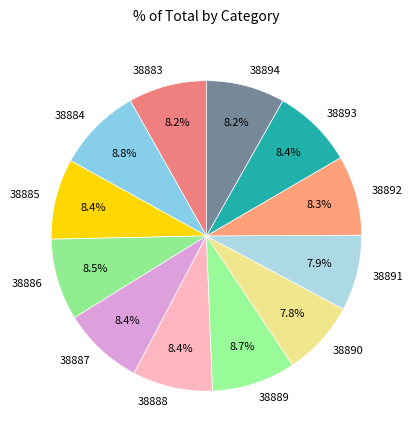

Is 38884 the majority of the pie?

No